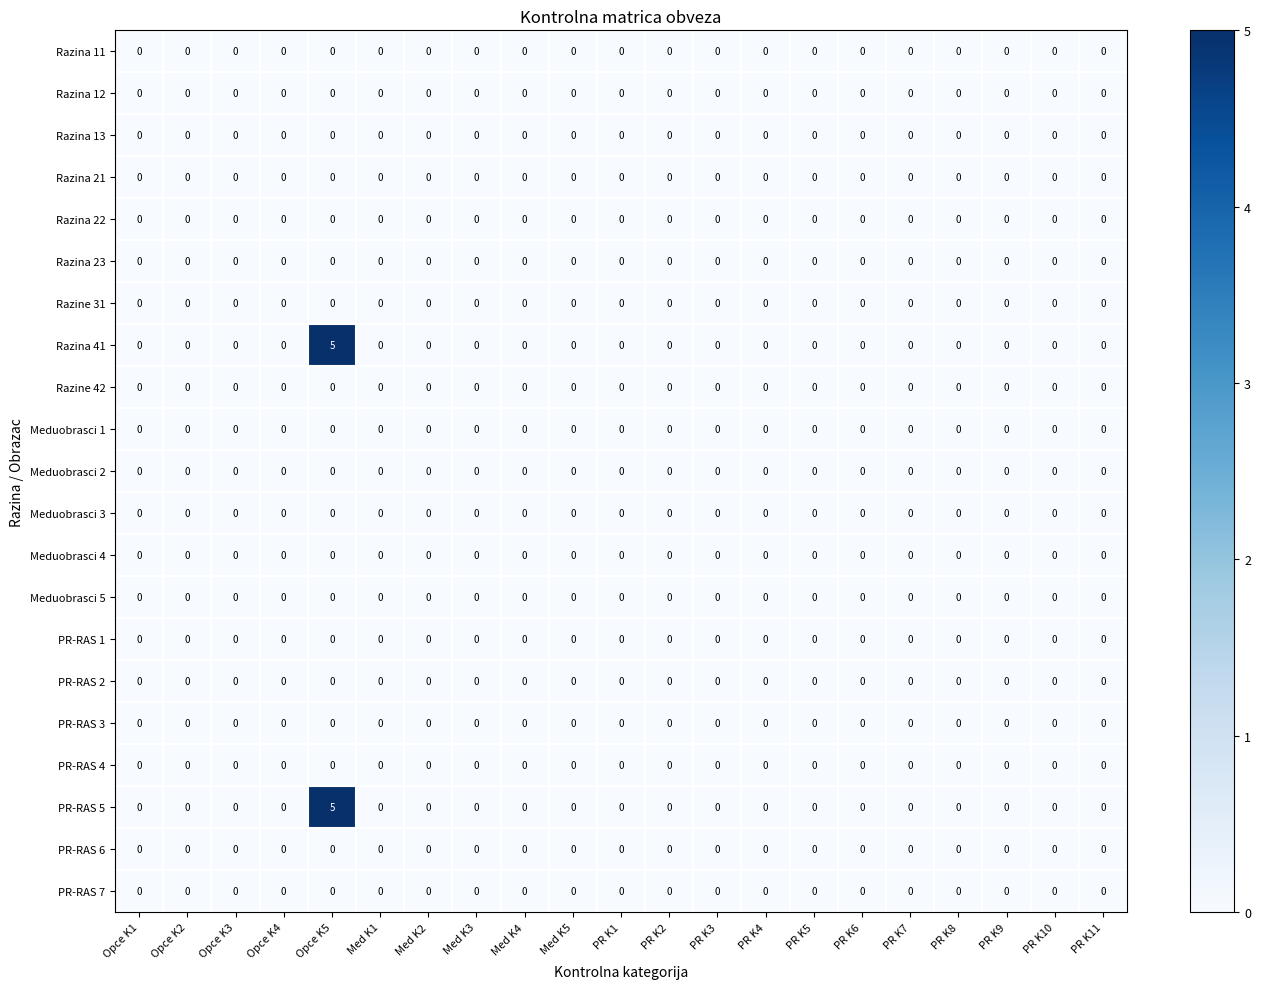

What is the greatest value displayed?

5